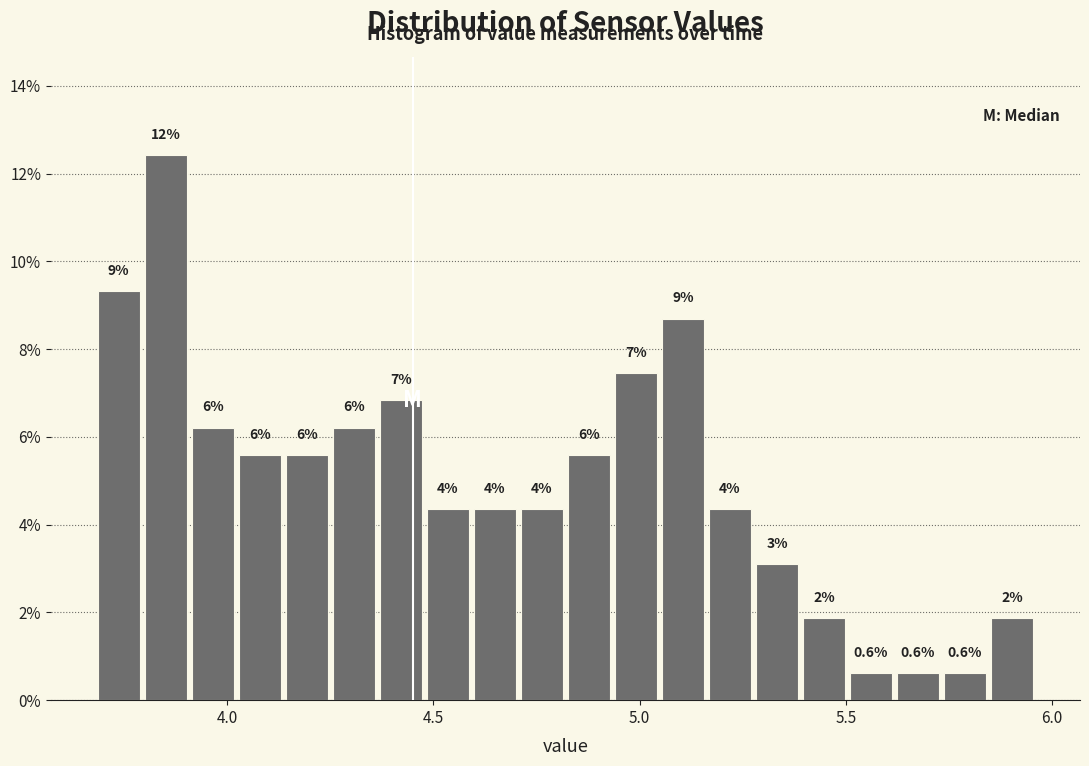

Read against the x-axis, roughly where is the centre of the tallest bar?

3.85